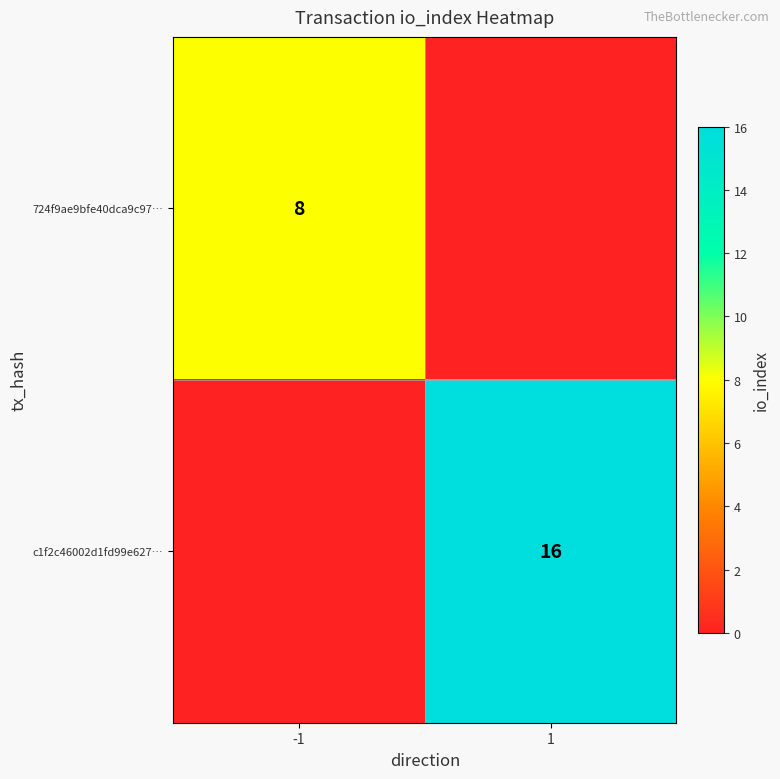

True or false: 724f9ae9bfe40dca9c97… has a value of 8 at -1.

True